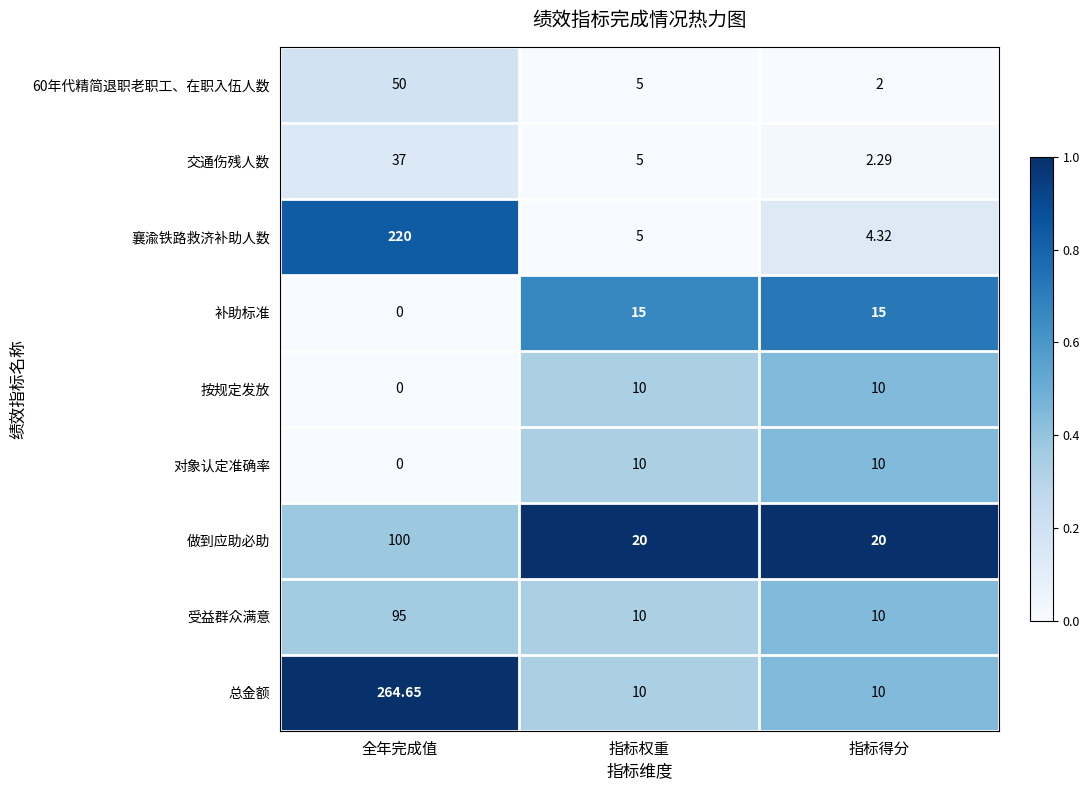

What is the difference between the highest and lowest values at 指标得分?

18.0